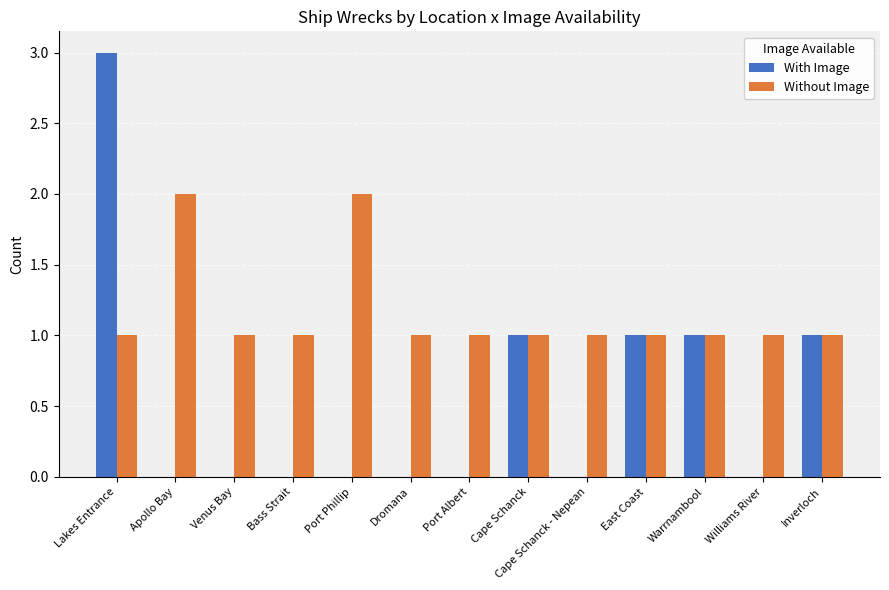

Are the bars grouped side by side (vs. stacked)?

Yes